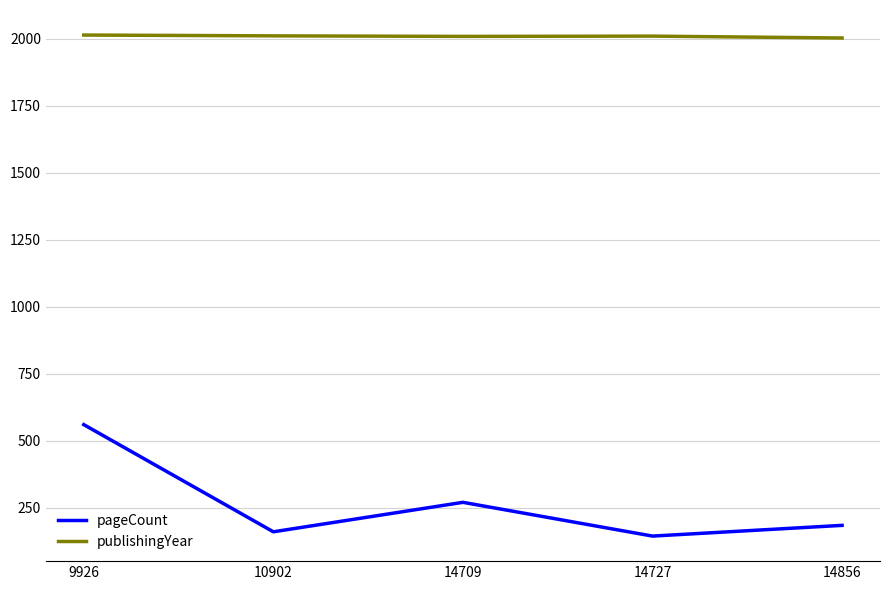

Where is publishingYear nearest to the value 2008?

14709